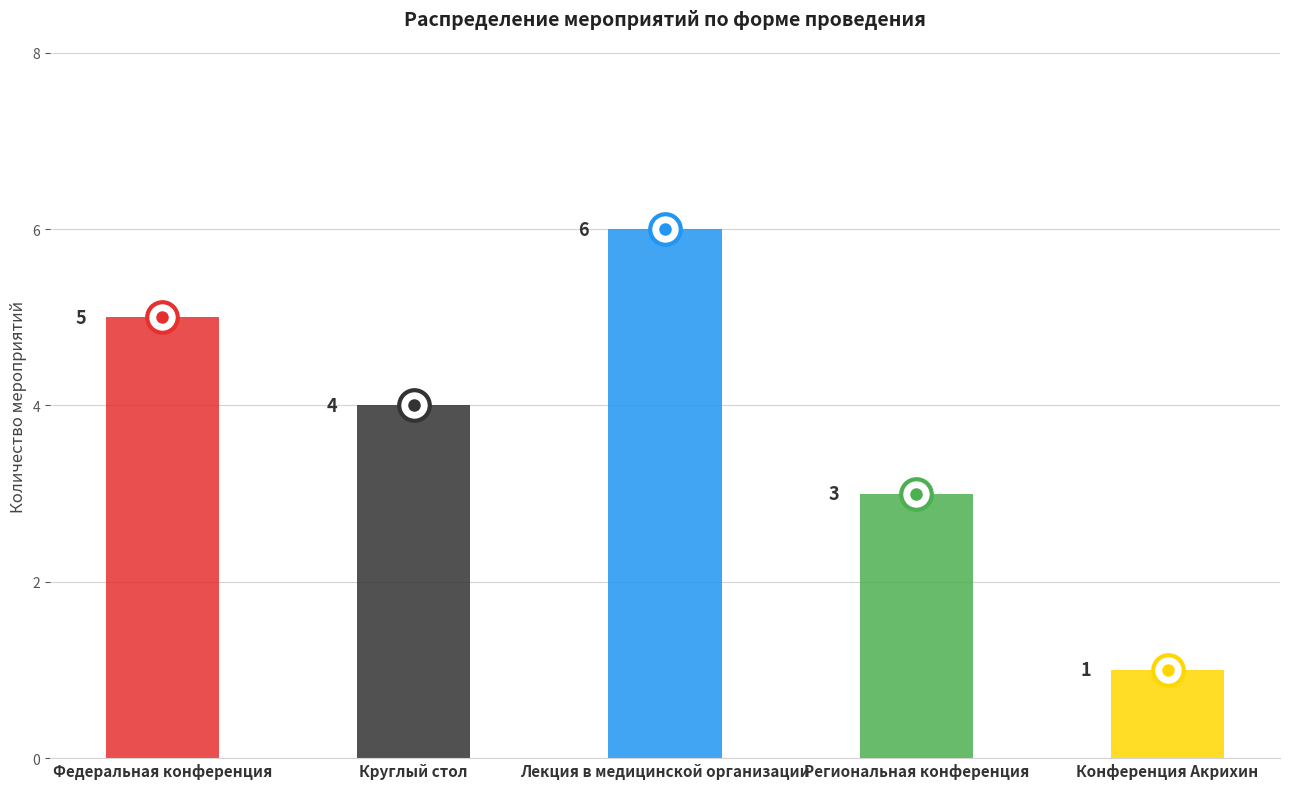

What is the change in value from Федеральная конференция to Круглый стол?

-1